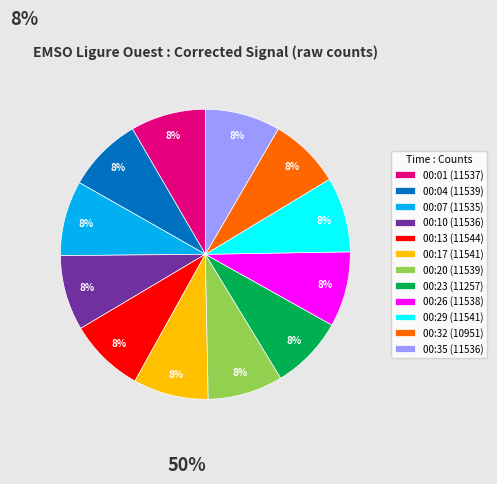

To the nearest percent, what percentage of the pie is 00:26?

8%